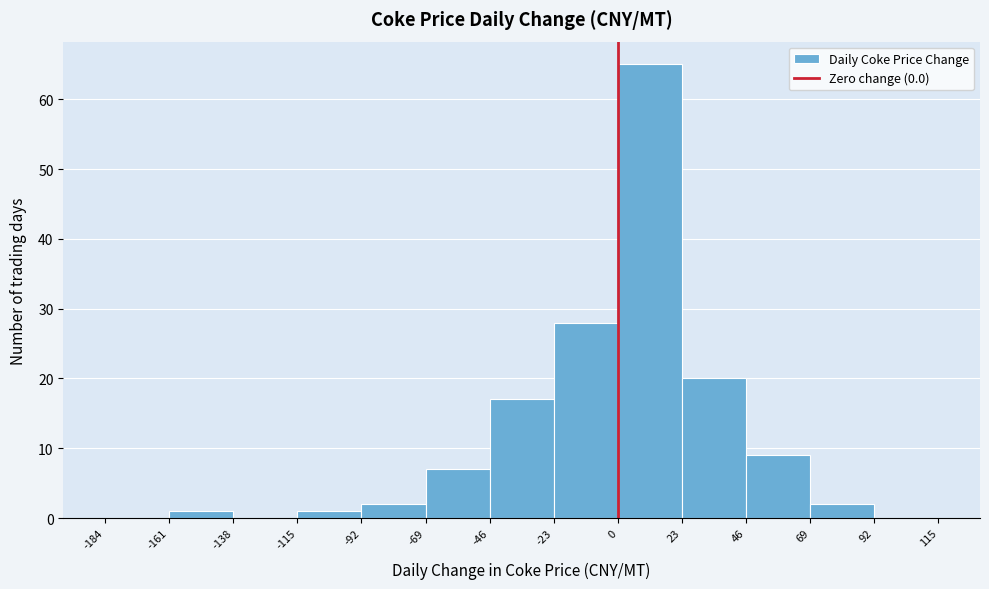

How tall is the bar that spans -23 to 0 on the x-axis? The values are not printed on the chart, so give them approximately, as read against the axis.

28